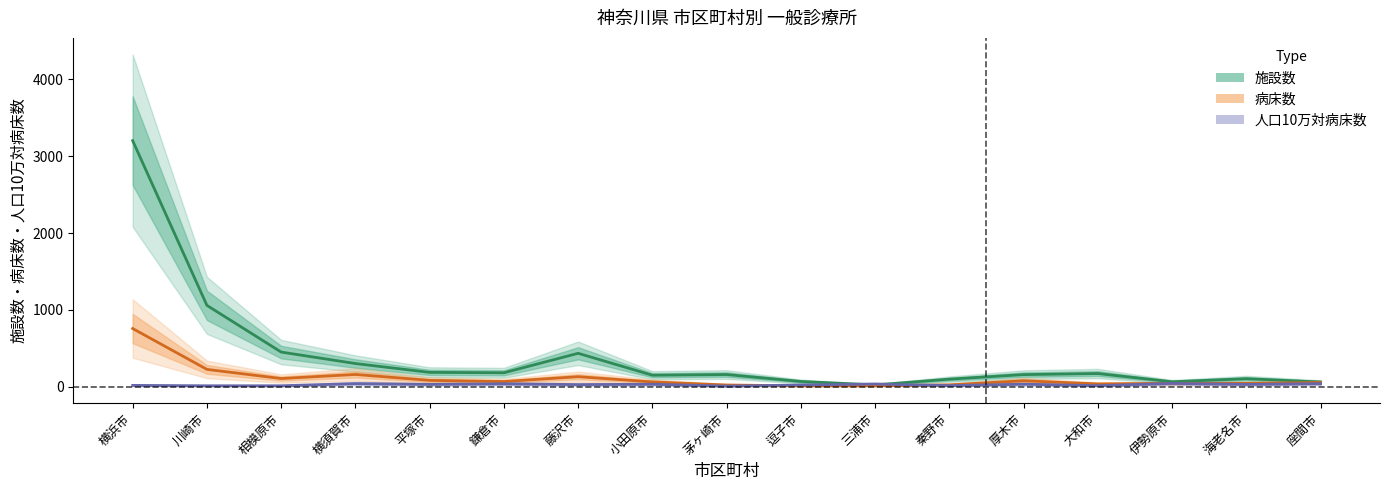

What is the value of the 病床数 point at the 14th from the left?

39.0